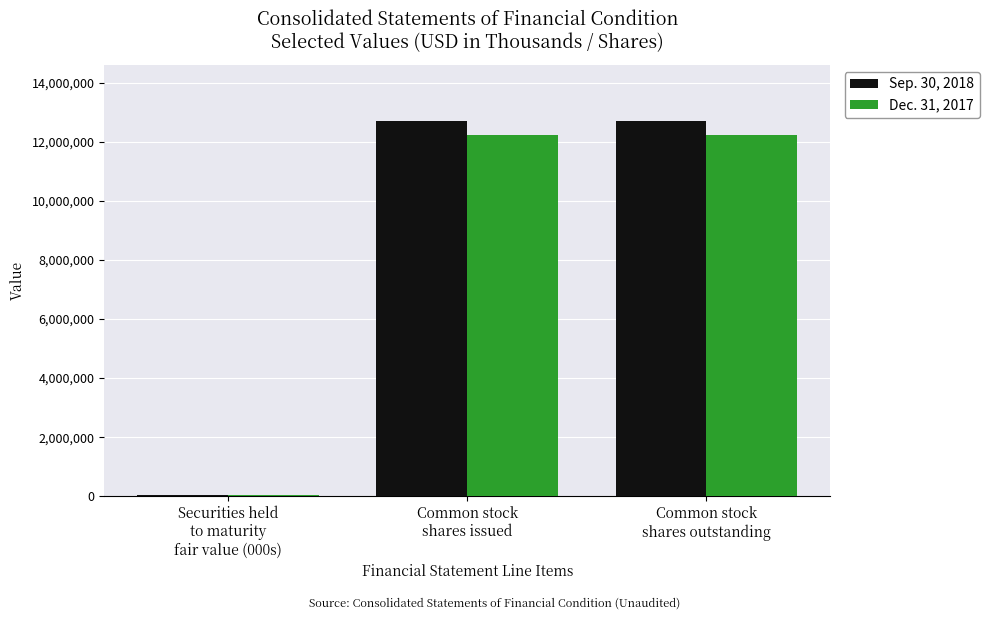

True or false: Sep. 30, 2018 has a value of 12695801 at Common stock
shares outstanding.

True